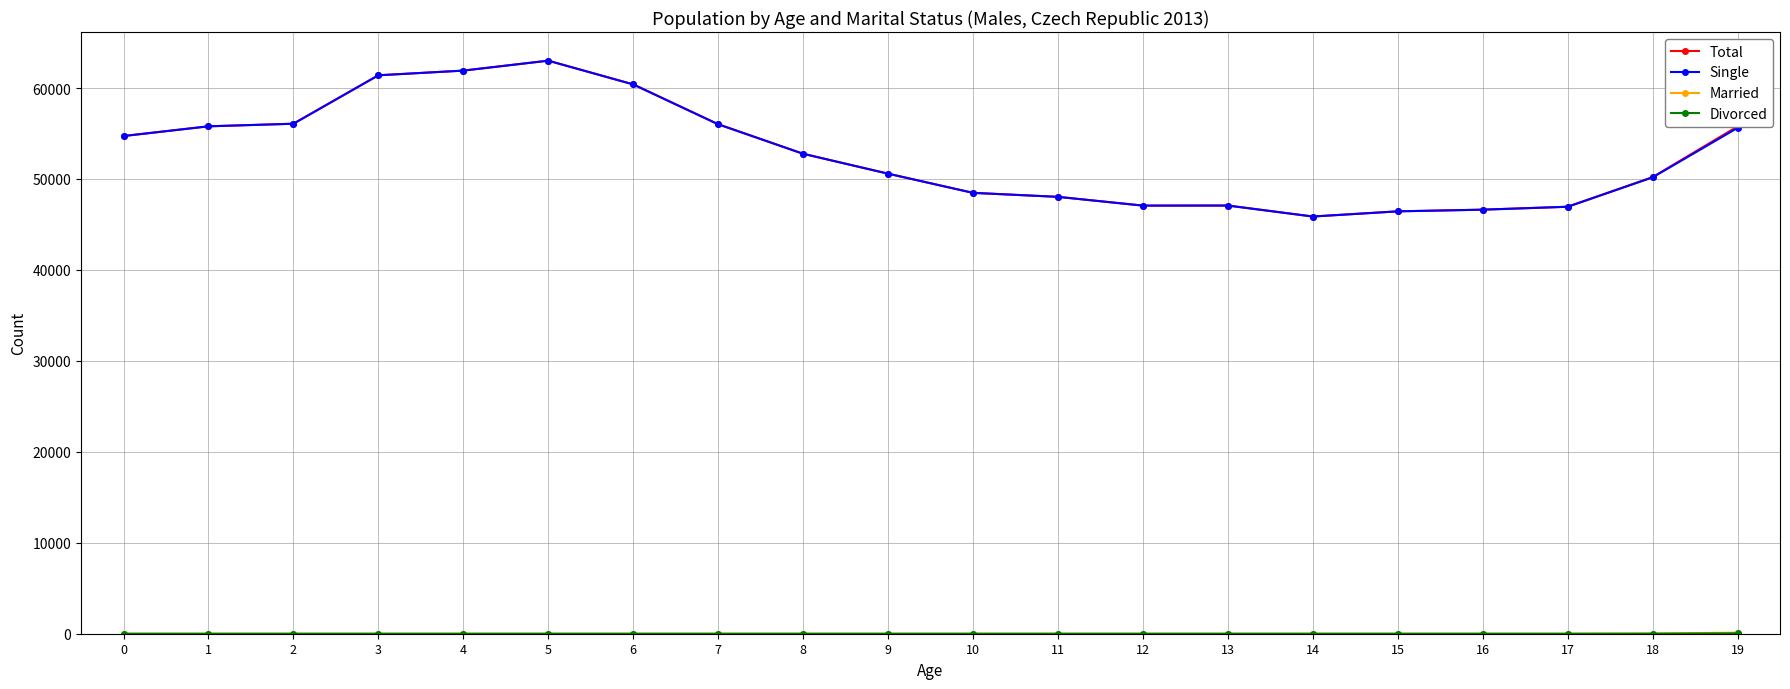

What is the minimum value for Total?

45872